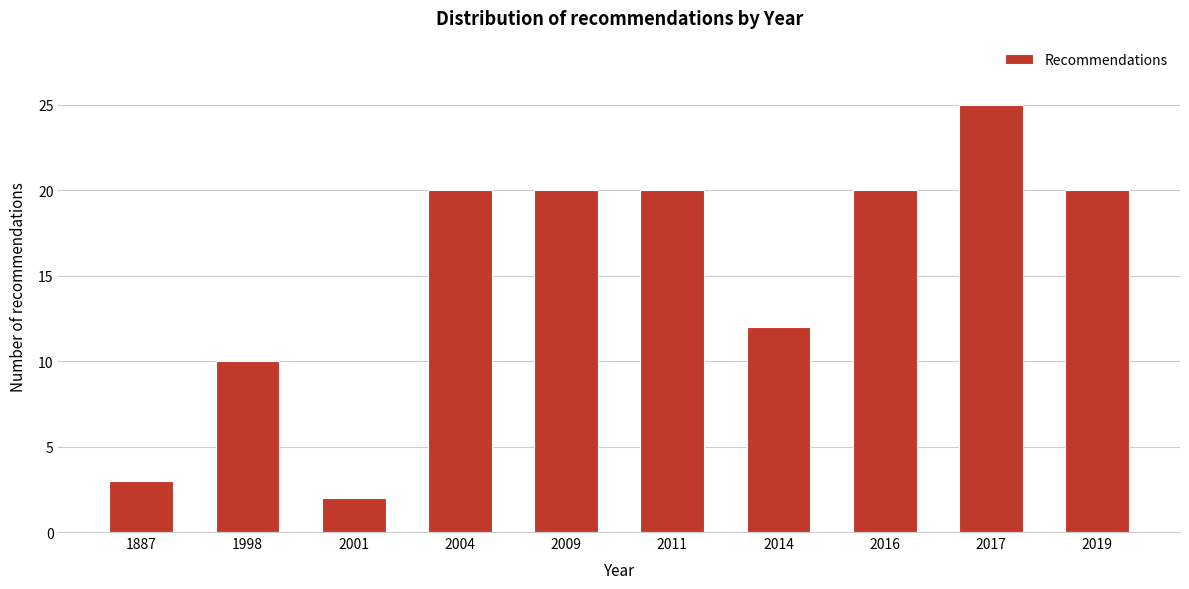

Reading left to right, list all the values displayed in this chart.

1887=3	1998=10	2001=2	2004=20	2009=20	2011=20	2014=12	2016=20	2017=25	2019=20